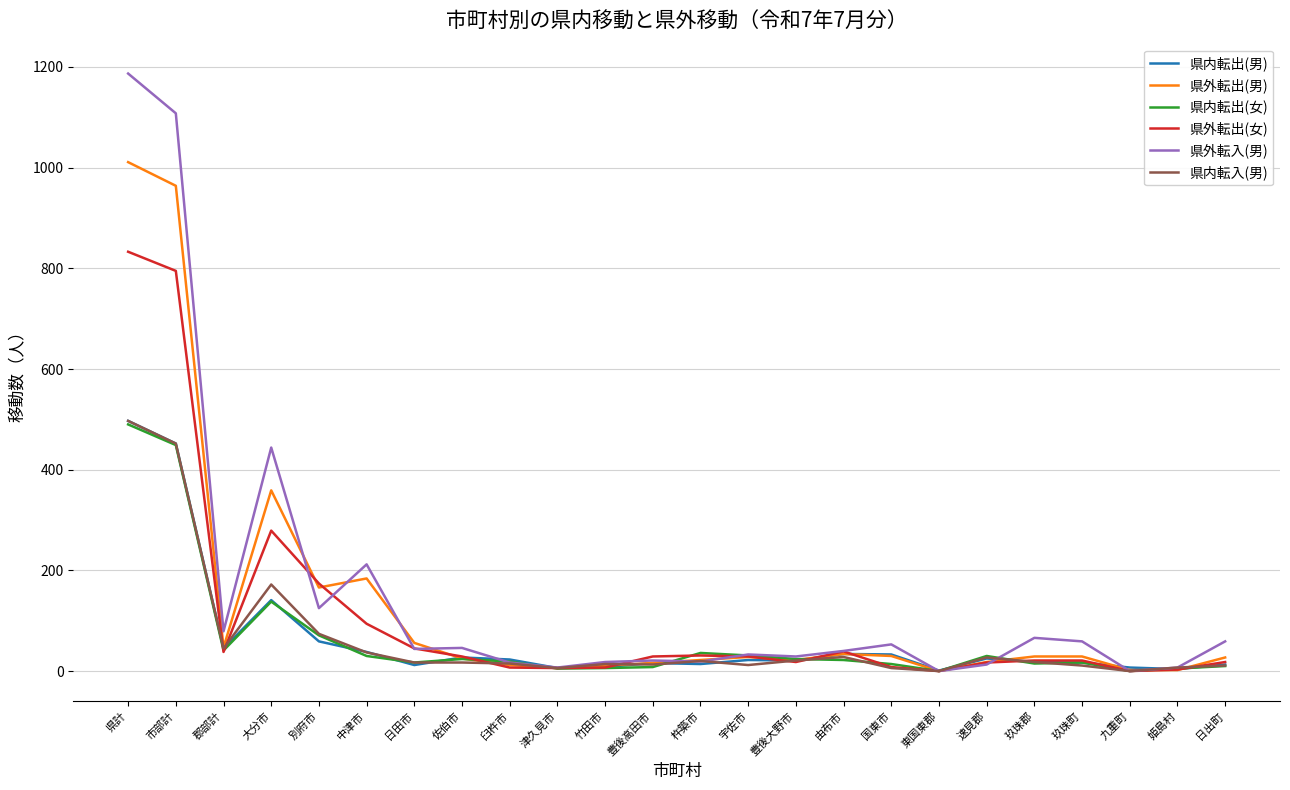

What is the difference between the 県内転入(男) values at 豊後大野市 and 日田市?

4